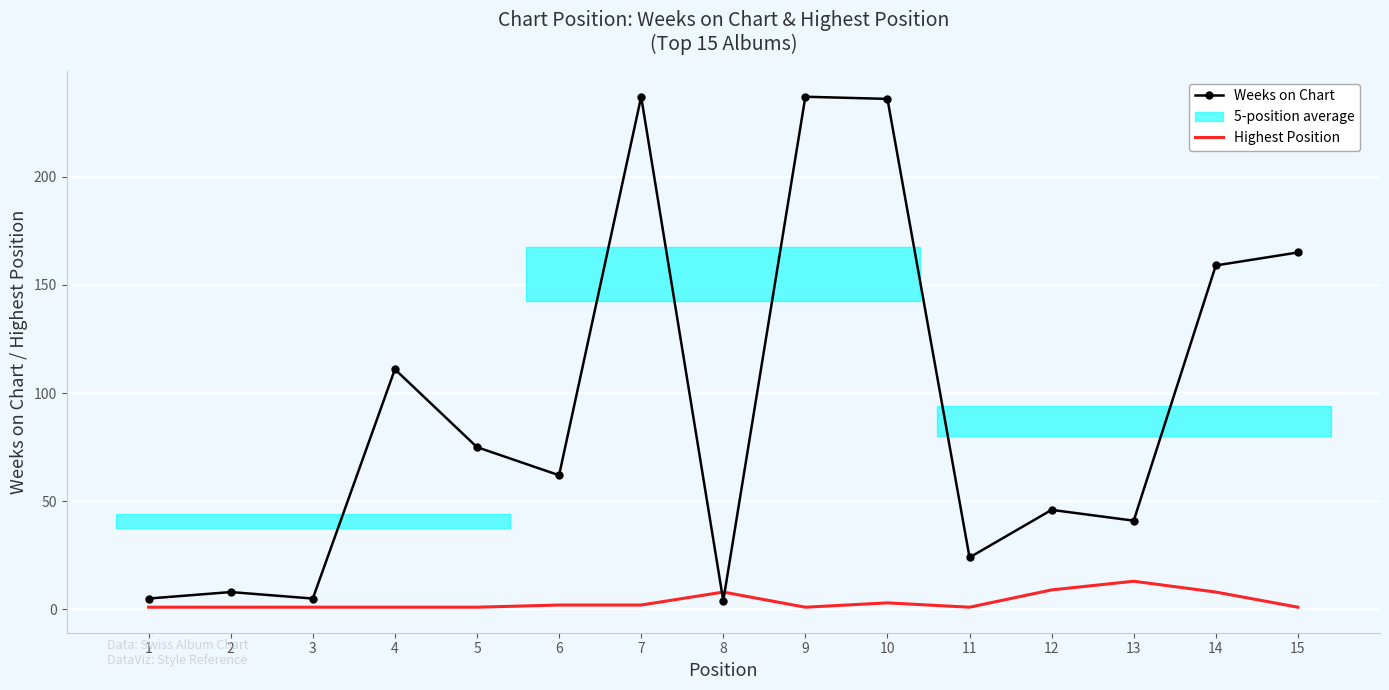

How many categories are shown in the chart?

15